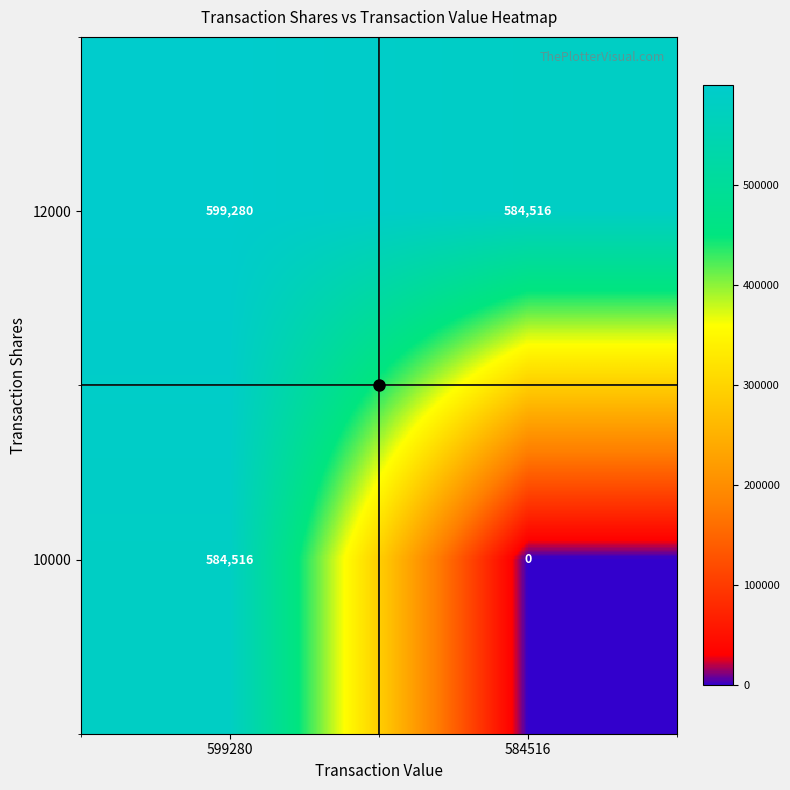

How many distinct data groups are displayed?

2